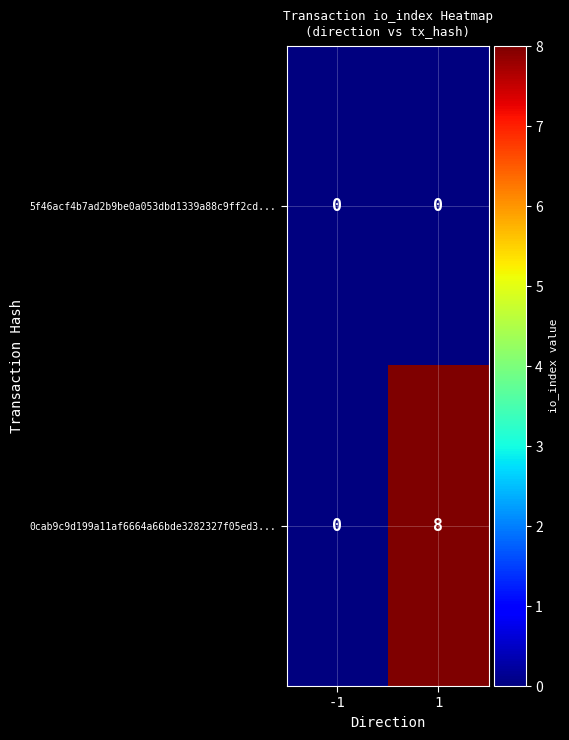

What is the difference between the highest and lowest values at 1?

8